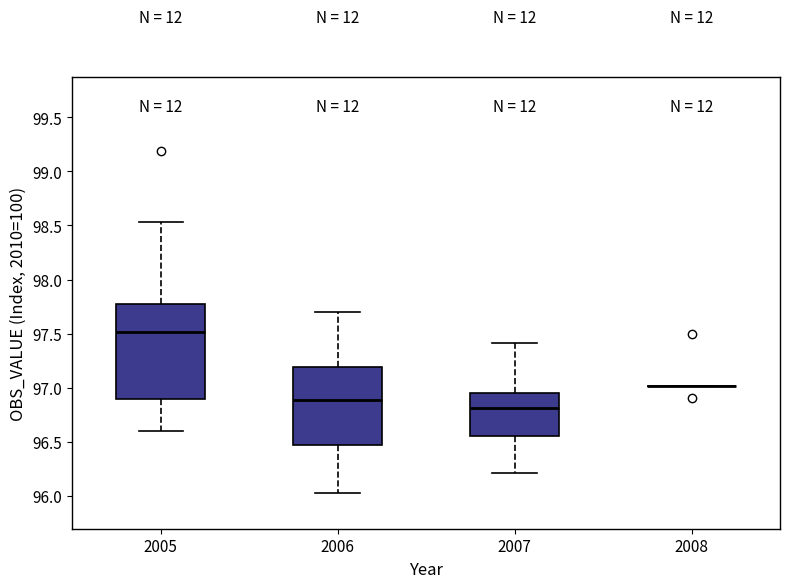

Where is the upper edge of the box at x = 2005 on the y-axis? The values are not printed on the chart, so give them approximately, as read against the axis.

97.80